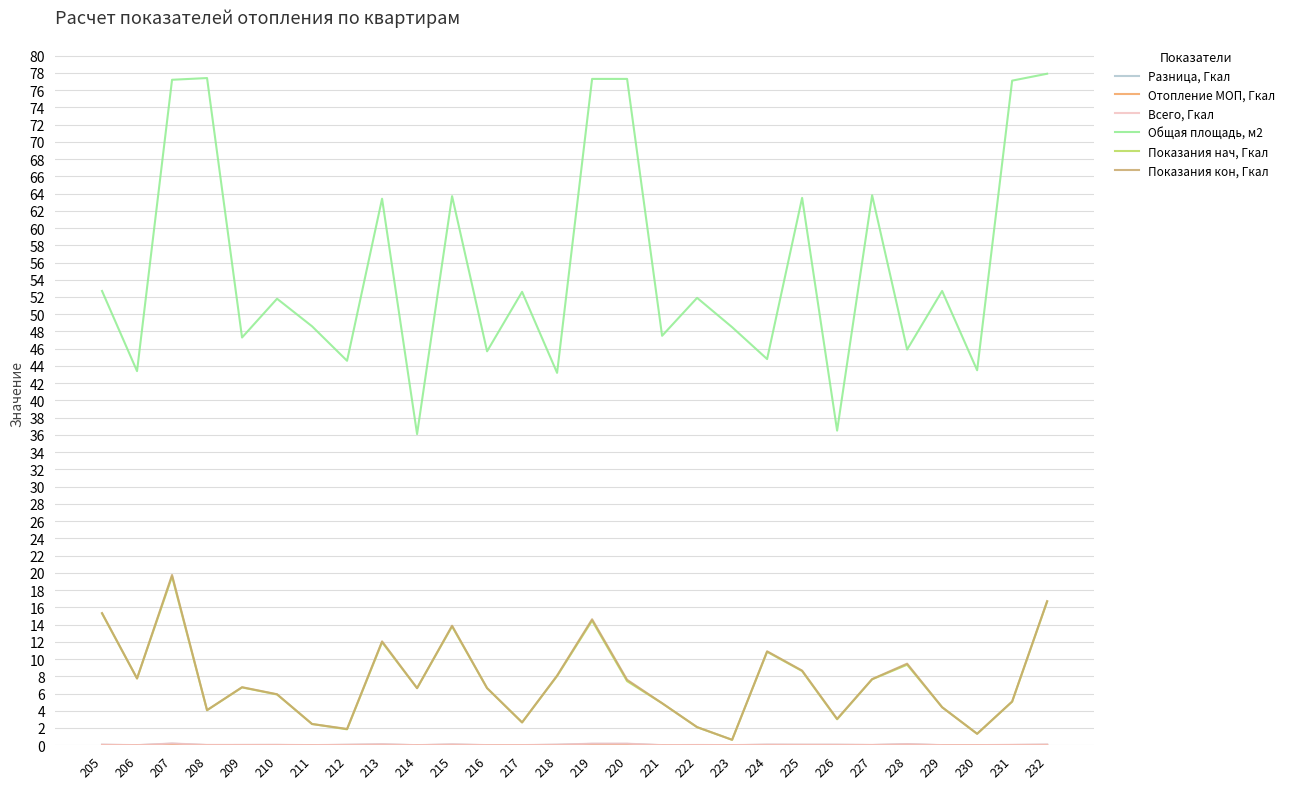

The Показания нач, Гкал series shows 4.4 at 229. True or false?

True